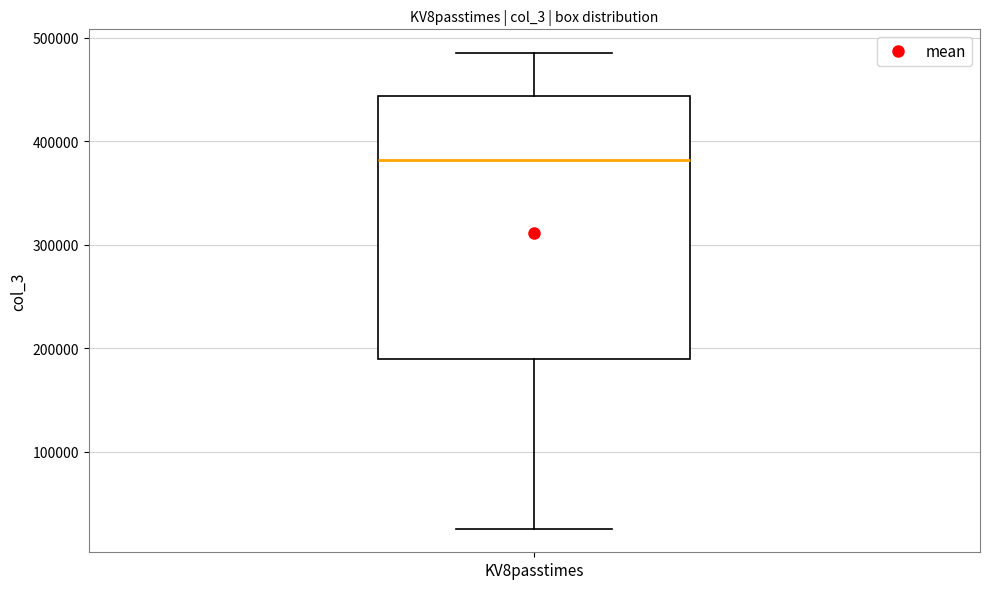

Where does the lower whisker of the box for KV8passtimes end on the y-axis? The values are not printed on the chart, so give them approximately, as read against the axis.

30000